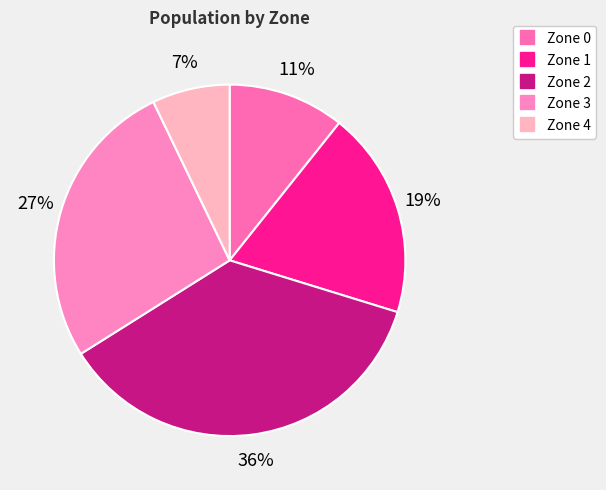

To the nearest percent, what portion does Zone 3 represent?

27%